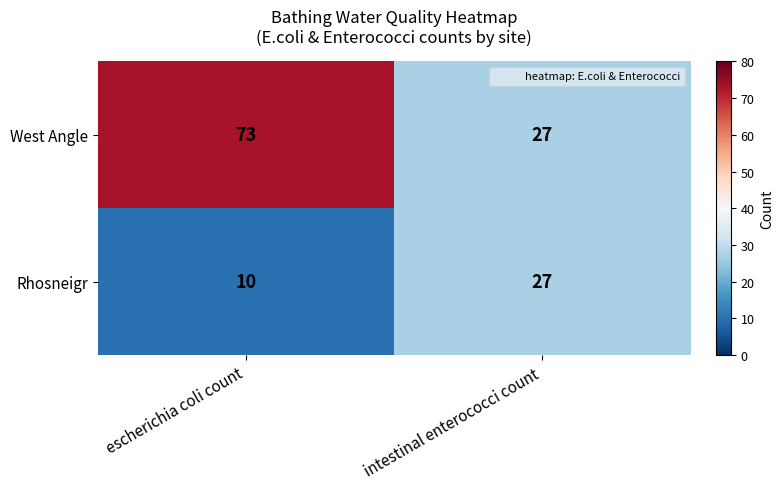

How many categories are shown in the chart?

2